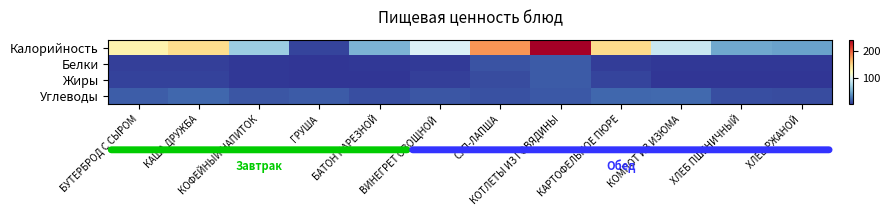

Reading left to right, extract all data points from this chart.

Калорийность: БУТЕРБРОД С СЫРОМ=129.9	КАША ДРУЖБА=145.6	КОФЕЙНЫЙ НАПИТОК=67.1	ГРУША=6.6	БАТОН НАРЕЗНОЙ=52.3	ВИНЕГРЕТ ОВОЩНОЙ=94.6	СУП-ЛАПША=178.0	КОТЛЕТЫ ИЗ ГОВЯДИНЫ=241.8	КАРТОФЕЛЬНОЕ ПЮРЕ=146.8	КОМПОТ ИЗ ИЗЮМА=86.7	ХЛЕБ ПШЕНИЧНЫЙ=47.2	ХЛЕБ РЖАНОЙ=44.2
Белки: БУТЕРБРОД С СЫРОМ=4.6	КАША ДРУЖБА=4.0	КОФЕЙНЫЙ НАПИТОК=1.4	ГРУША=0.6	БАТОН НАРЕЗНОЙ=1.5	ВИНЕГРЕТ ОВОЩНОЙ=2.1	СУП-ЛАПША=12.1	КОТЛЕТЫ ИЗ ГОВЯДИНЫ=14.3	КАРТОФЕЛЬНОЕ ПЮРЕ=3.5	КОМПОТ ИЗ ИЗЮМА=1.1	ХЛЕБ ПШЕНИЧНЫЙ=1.6	ХЛЕБ РЖАНОЙ=1.6
Жиры: БУТЕРБРОД С СЫРОМ=5.4	КАША ДРУЖБА=5.6	КОФЕЙНЫЙ НАПИТОК=1.3	ГРУША=0.4	БАТОН НАРЕЗНОЙ=0.6	ВИНЕГРЕТ ОВОЩНОЙ=3.9	СУП-ЛАПША=9.5	КОТЛЕТЫ ИЗ ГОВЯДИНЫ=14.4	КАРТОФЕЛЬНОЕ ПЮРЕ=6.2	КОМПОТ ИЗ ИЗЮМА=0.1	ХЛЕБ ПШЕНИЧНЫЙ=0.2	ХЛЕБ РЖАНОЙ=0.1
Углеводы: БУТЕРБРОД С СЫРОМ=15.5	КАША ДРУЖБА=19.8	КОФЕЙНЫЙ НАПИТОК=12.4	ГРУША=14.4	БАТОН НАРЕЗНОЙ=10.3	ВИНЕГРЕТ ОВОЩНОЙ=12.6	СУП-ЛАПША=11.1	КОТЛЕТЫ ИЗ ГОВЯДИНЫ=13.5	КАРТОФЕЛЬНОЕ ПЮРЕ=19.1	КОМПОТ ИЗ ИЗЮМА=20.2	ХЛЕБ ПШЕНИЧНЫЙ=9.5	ХЛЕБ РЖАНОЙ=8.9